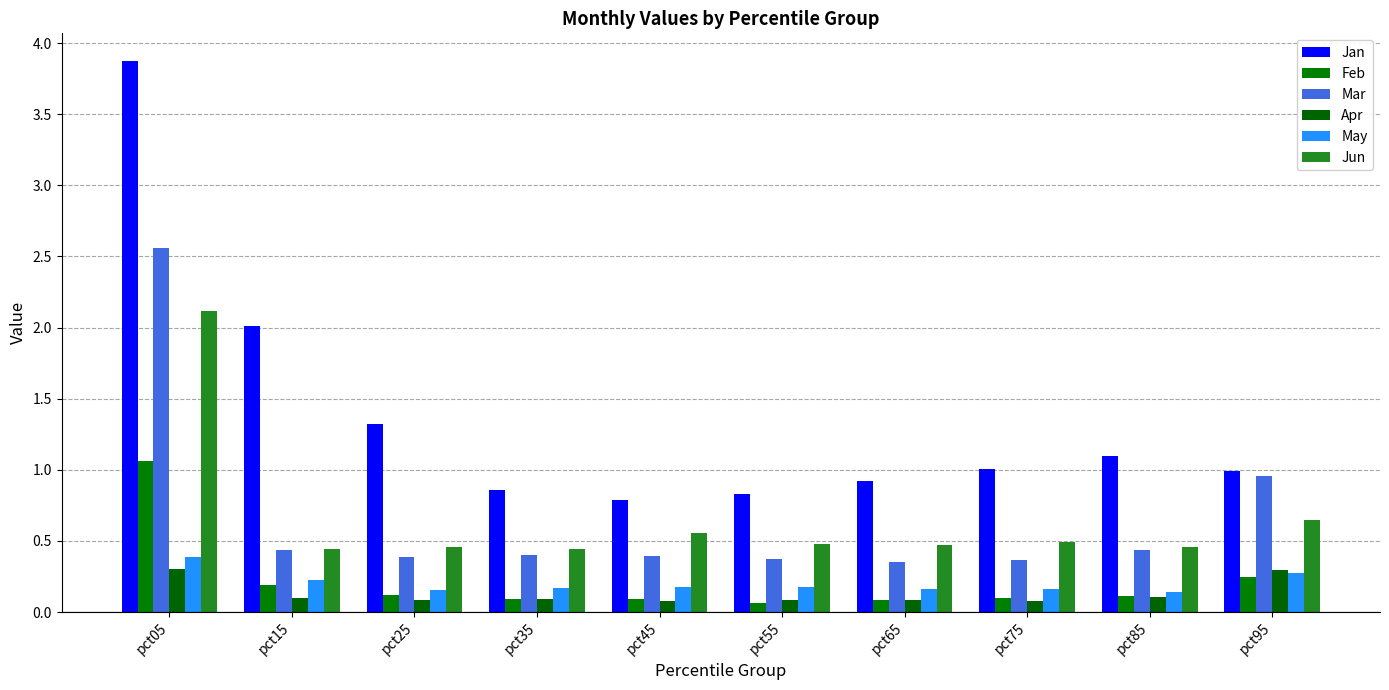

Rank the series by their maximum value, from highest to lowest.

Jan, Mar, Jun, Feb, May, Apr